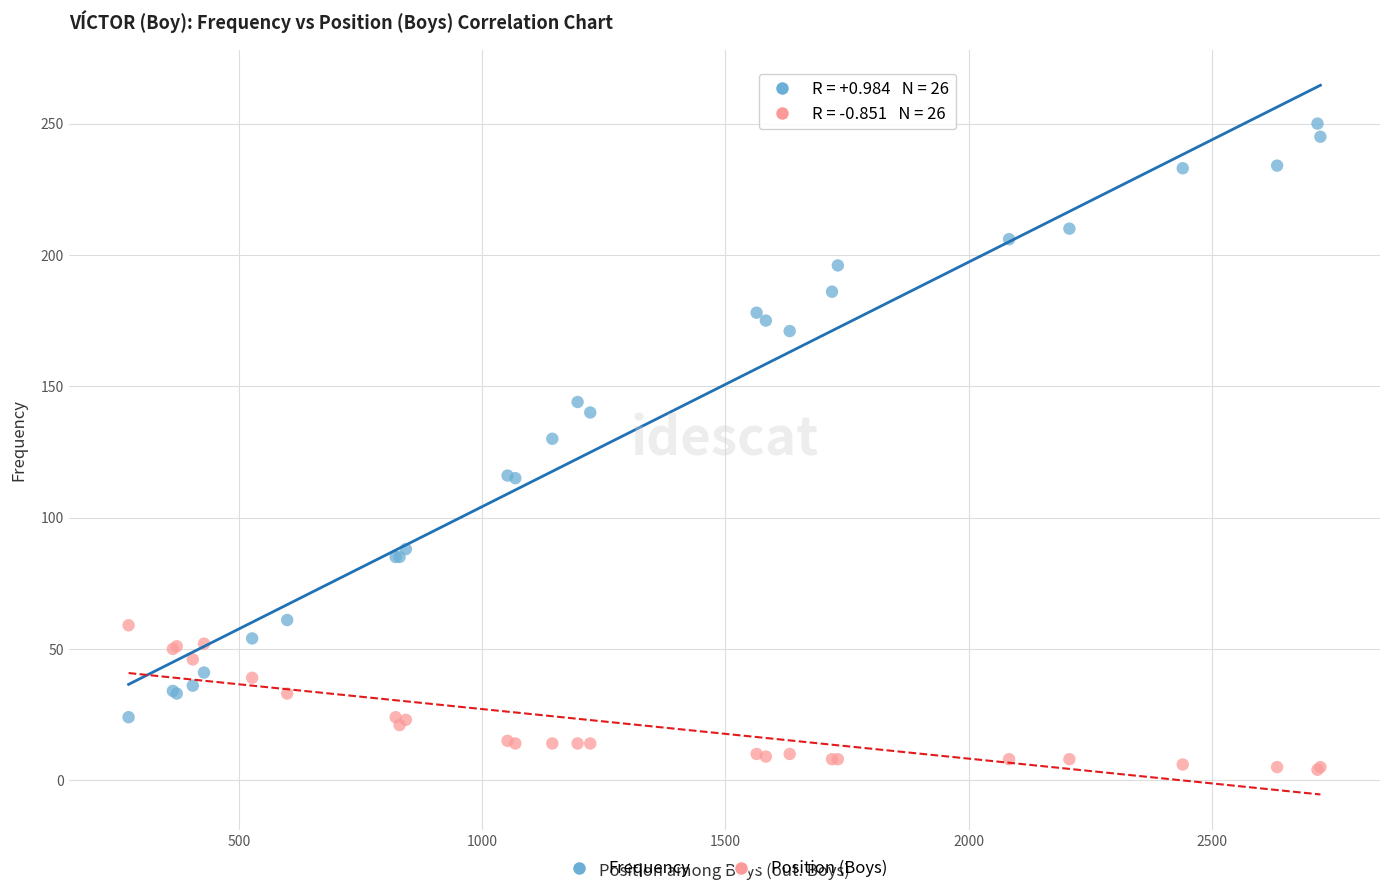

Across all series, what Y value is closest to 127?

130